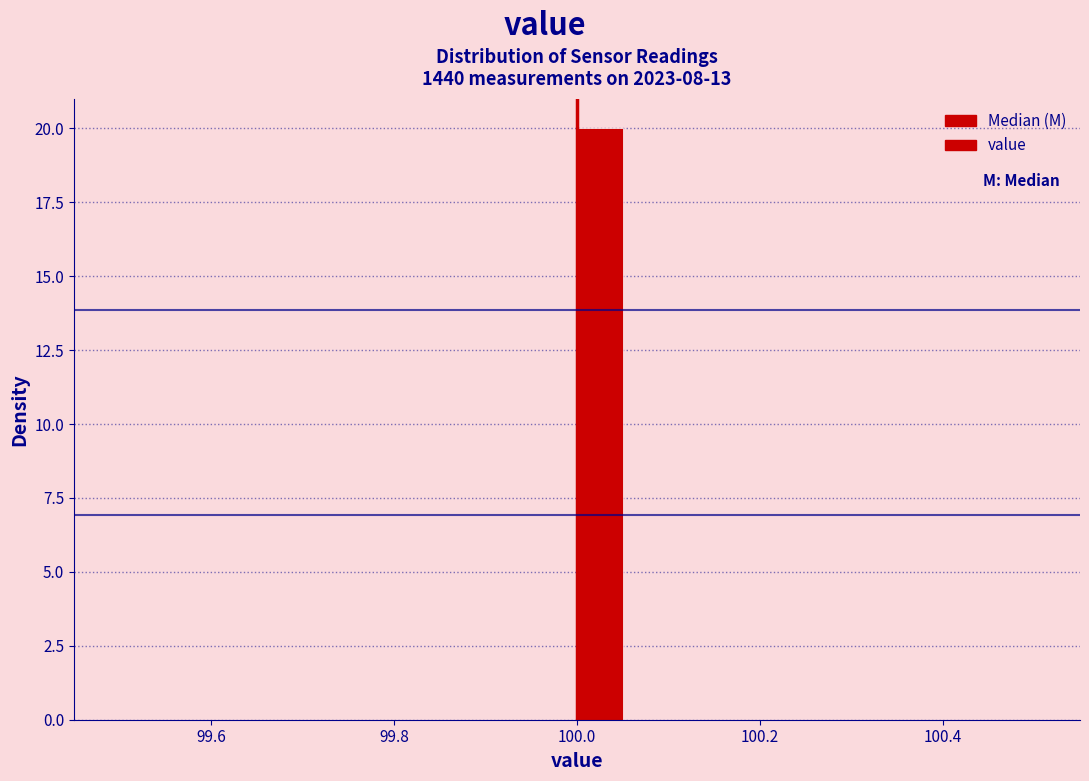

Around what value on the x-axis is the tallest bar? Give the approximate position of its centre, as read against the axis.

100.02